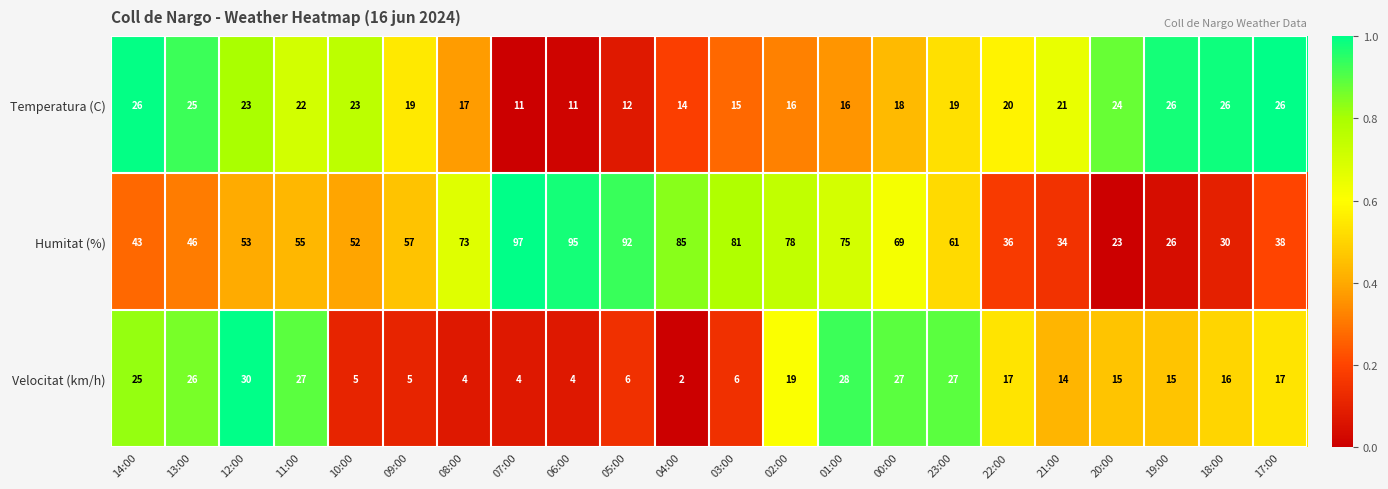

What is the total value across all series at 21:00?

69